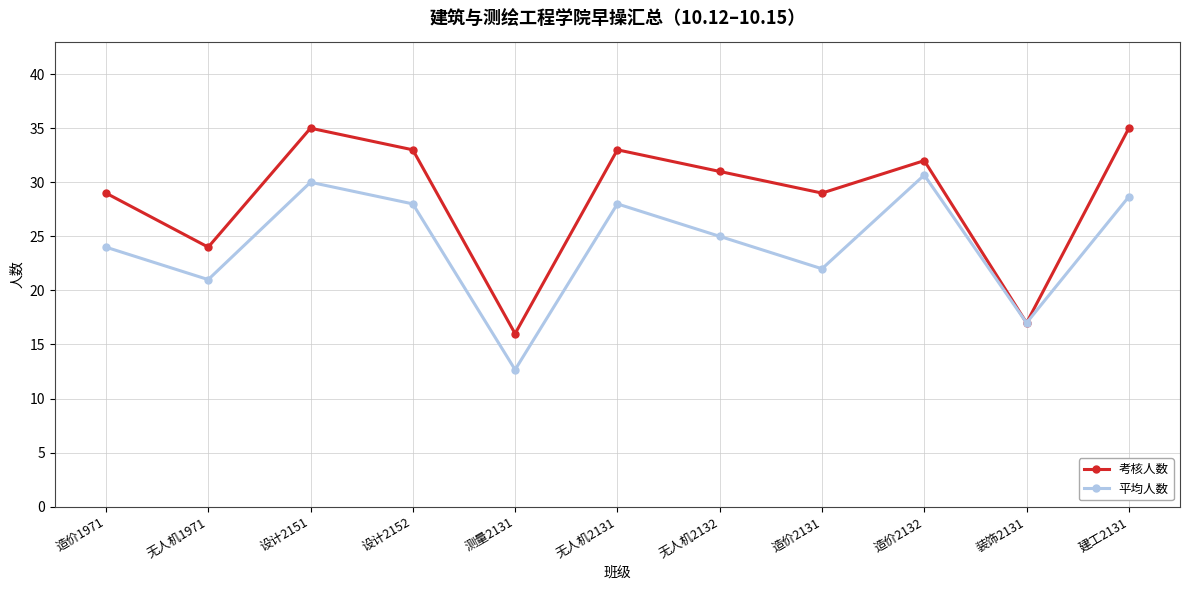

Rank the series by their maximum value, from highest to lowest.

考核人数, 平均人数